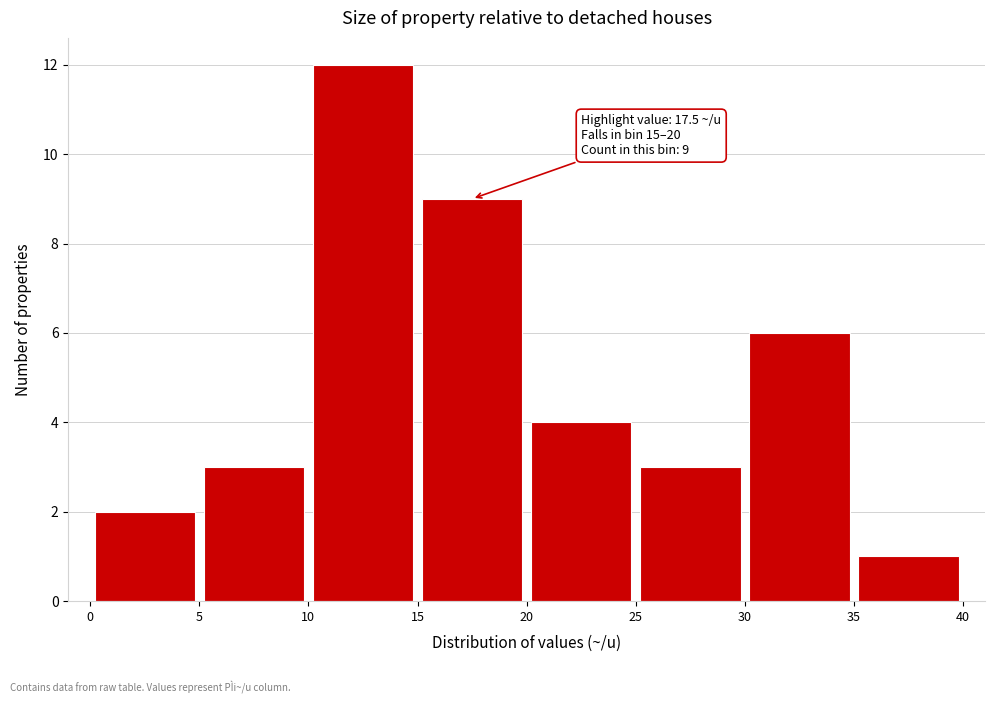

Which range on the x-axis has the tallest bar?

10 to 15